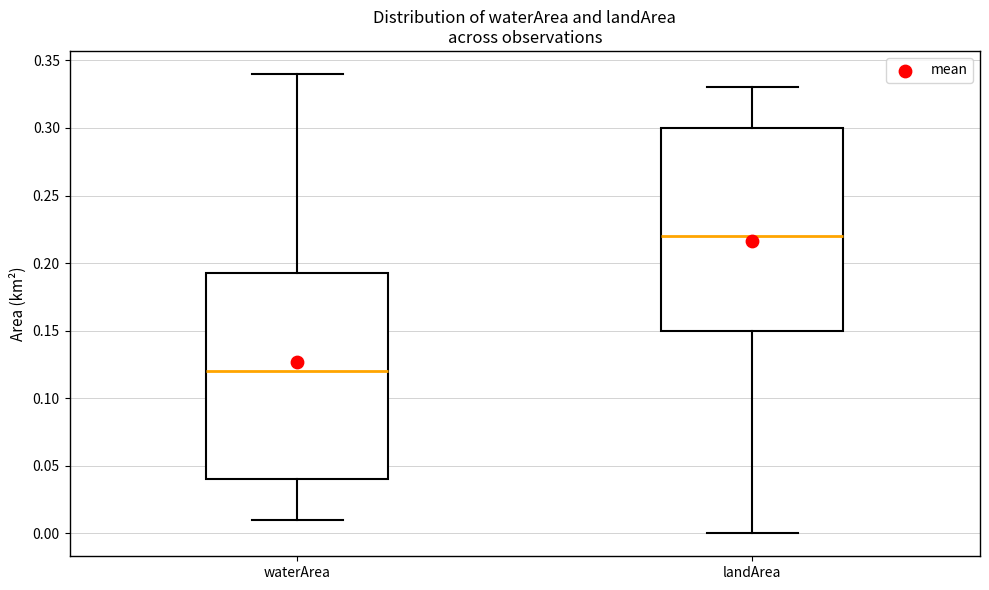

Which box's median line is the highest?

landArea